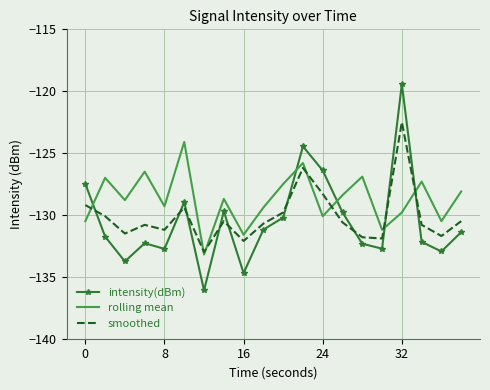

List the series in order of their peak value, lowest first.

rolling mean, smoothed, intensity(dBm)